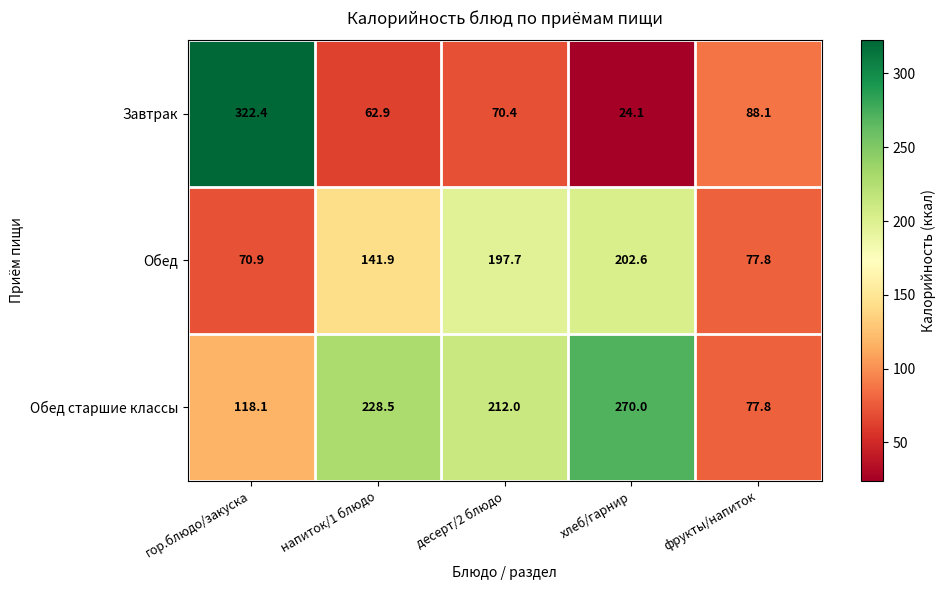

Reading left to right, transcribe all the data shown in this chart.

Завтрак: 322.4	62.9	70.4	24.1	88.1
Обед: 70.9	141.9	197.7	202.6	77.8
Обед старшие классы: 118.1	228.5	212.0	270.0	77.8